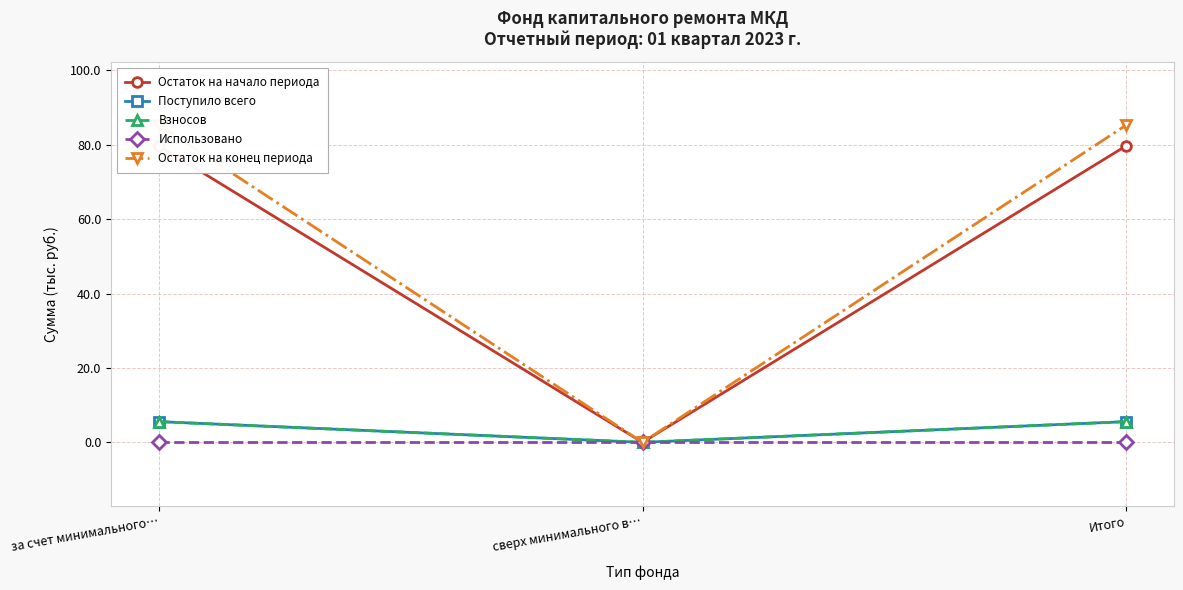

What is the average value of the Остаток на конец периода series?

56.8